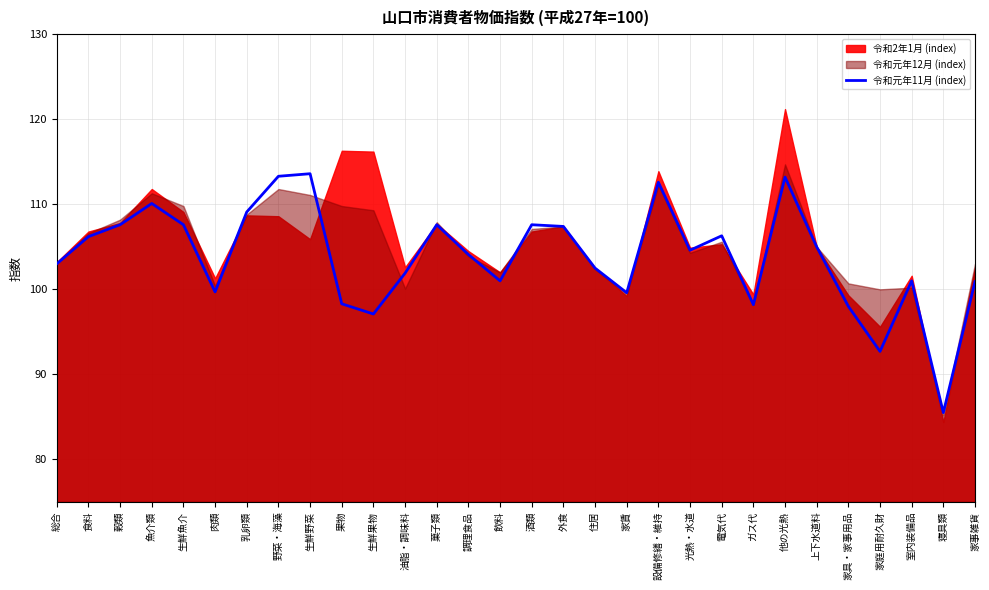

What is the minimum value for 令和元年11月 (index)?

85.5